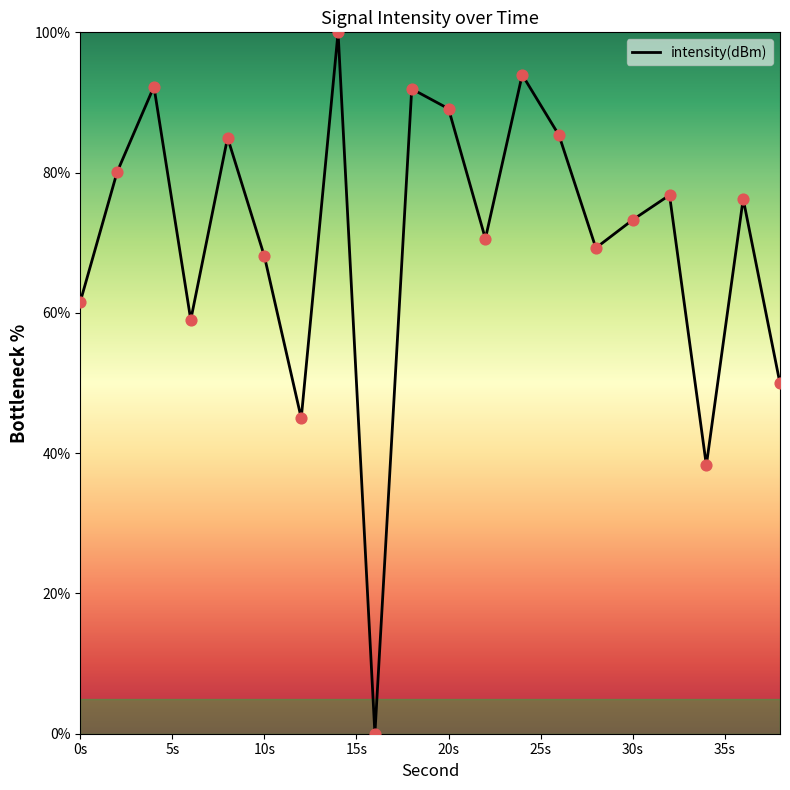

What is the maximum value shown in the chart?

100.0